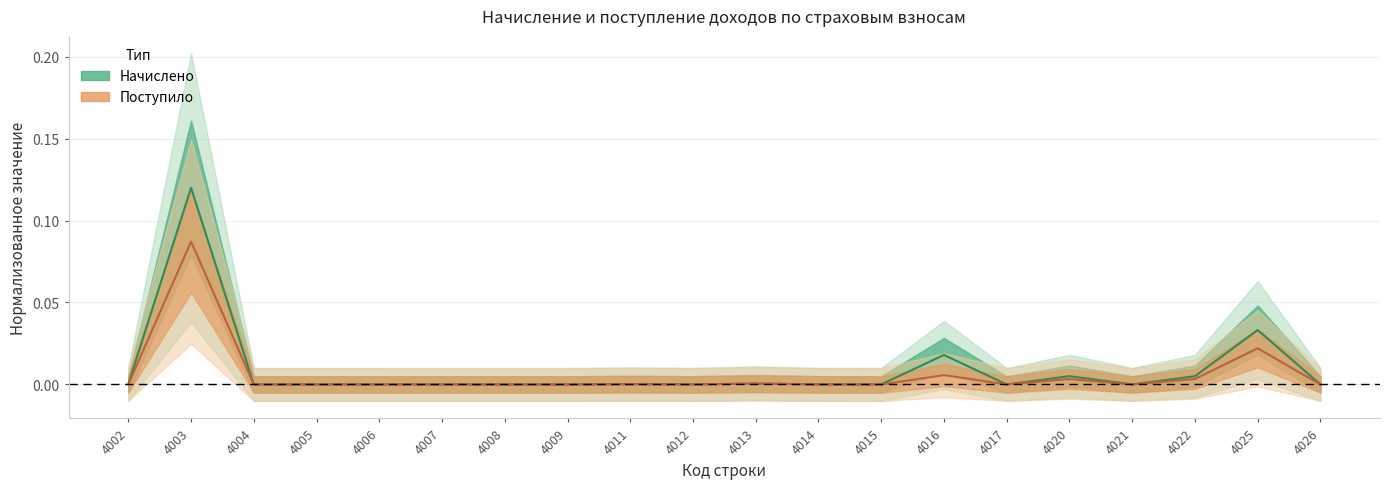

Reading left to right, what are all the values shown in this chart?

Начислено: 0.0	0.1	0.0	0.0	0.0	0.0	0.0	0.0	0.0	0.0	0.0	0.0	0.0	0.0	0.0	0.0	0.0	0.0	0.0	0.0
Поступило: 0.0	0.1	-0.0	-0.0	0.0	0.0	0.0	0.0	0.0	0.0	0.0	0.0	-0.0	0.0	0.0	0.0	0.0	0.0	0.0	-0.0